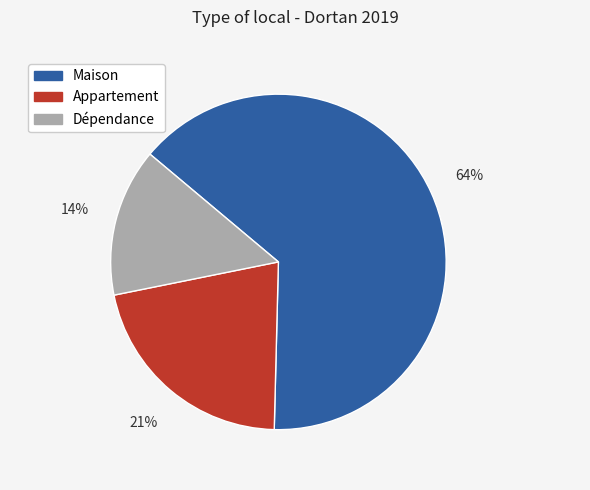

To the nearest percent, what is the average slice percentage?

33%